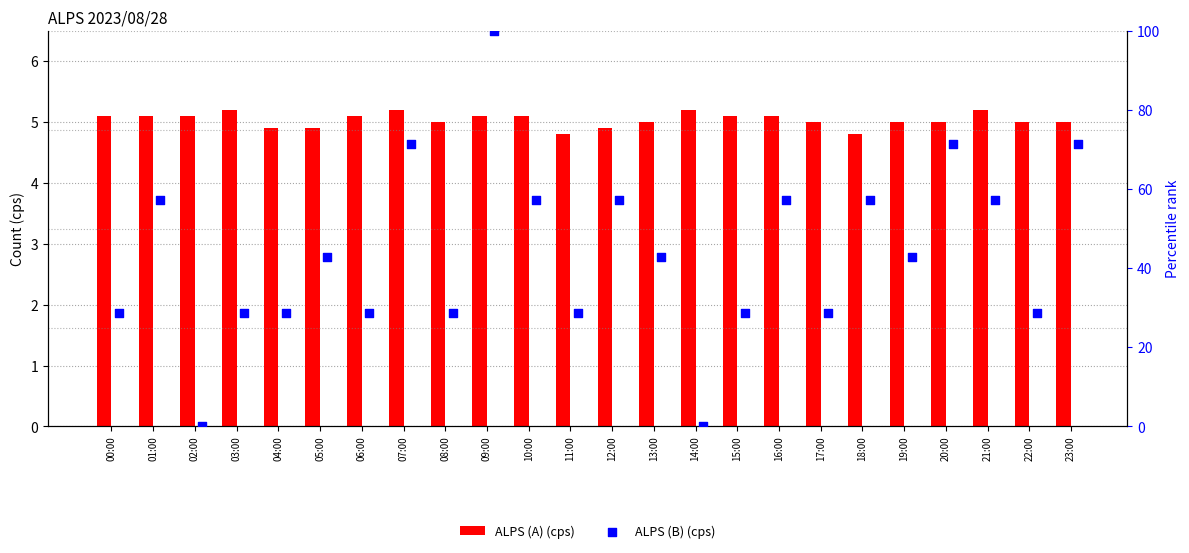

At how many categories does at least one series exceed 27?

22